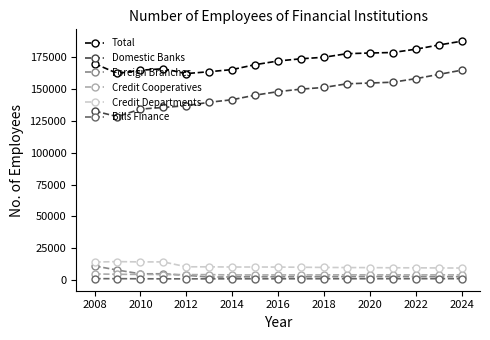

Which series has the largest total across all categories?

Total